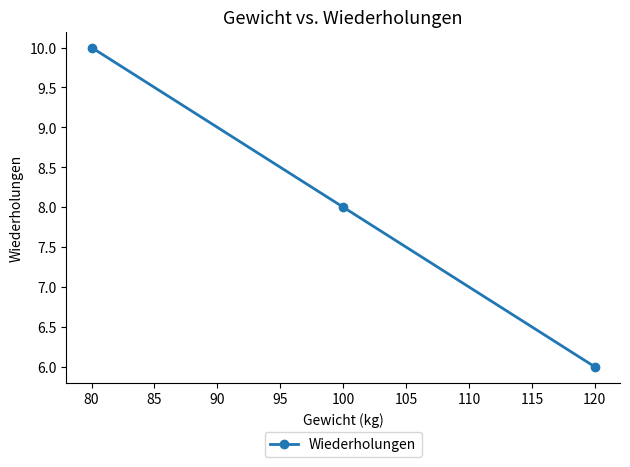

What is the maximum value shown in the chart?

10